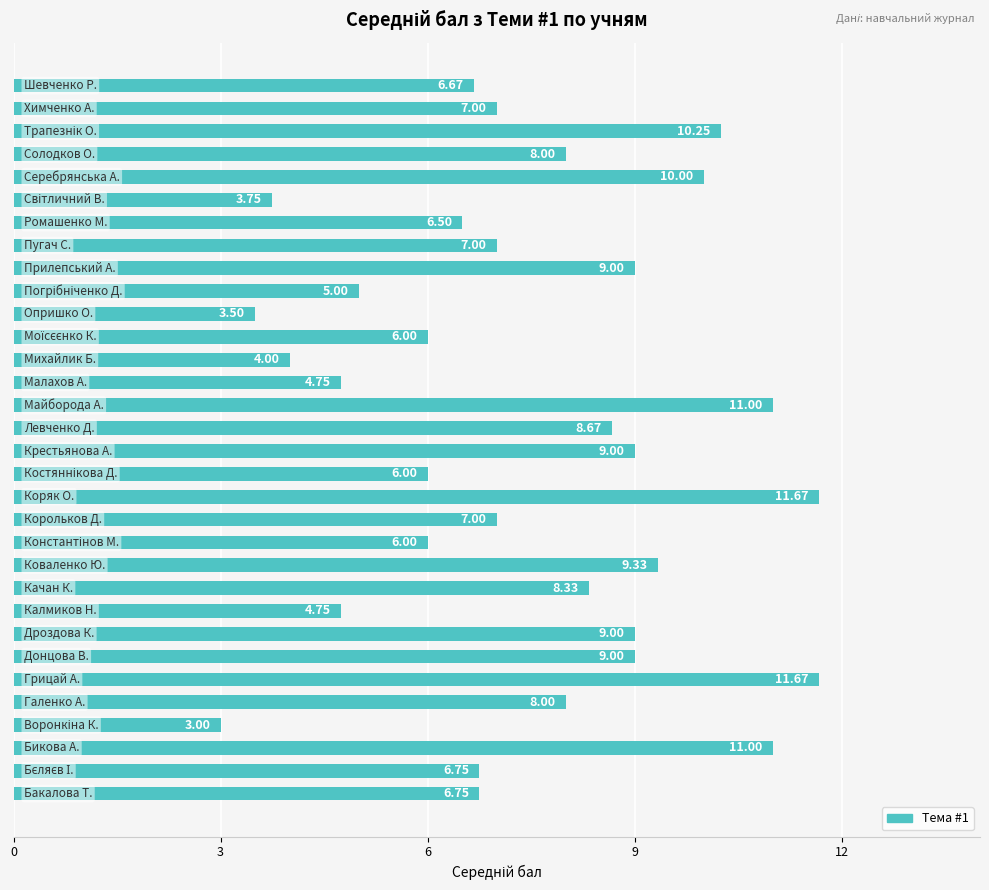

What is the difference between the second highest and second lowest values?

8.2